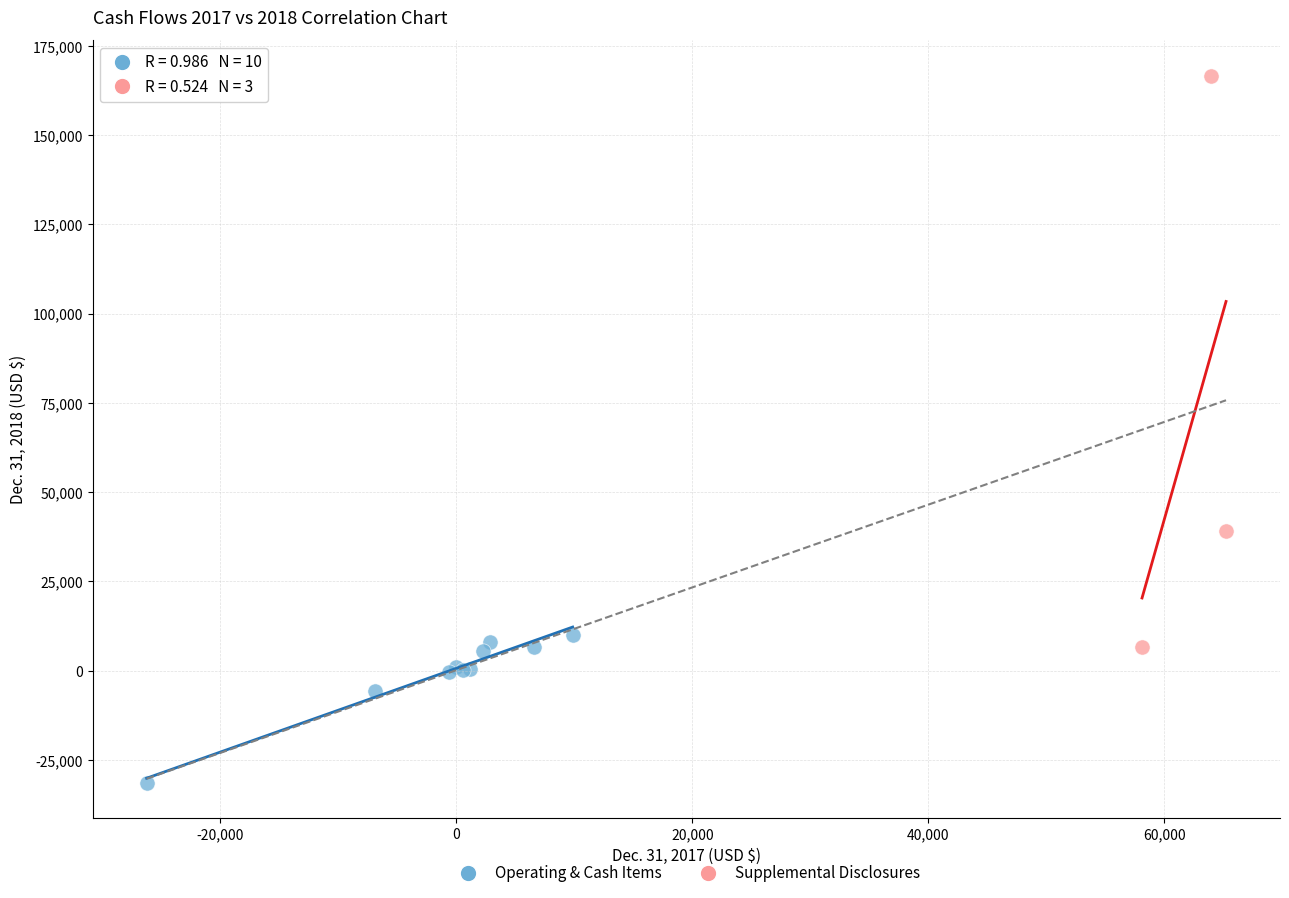

Which series contains the highest Y value?

Supplemental Disclosures